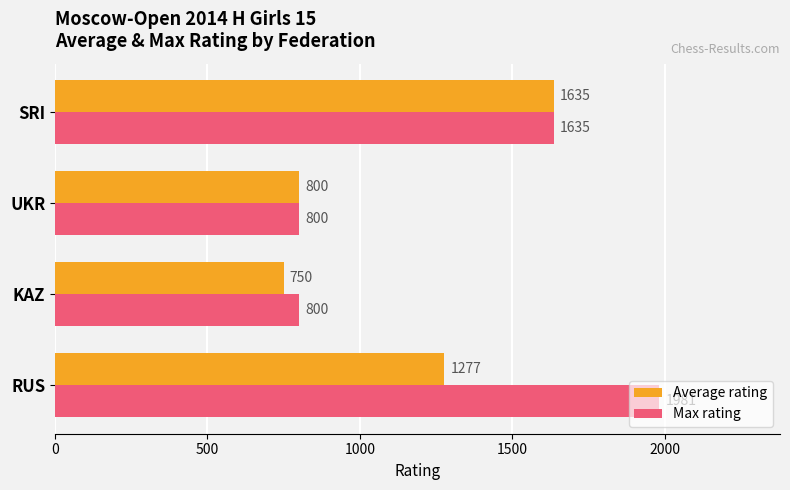

List the series in order of their peak value, lowest first.

Average rating, Max rating